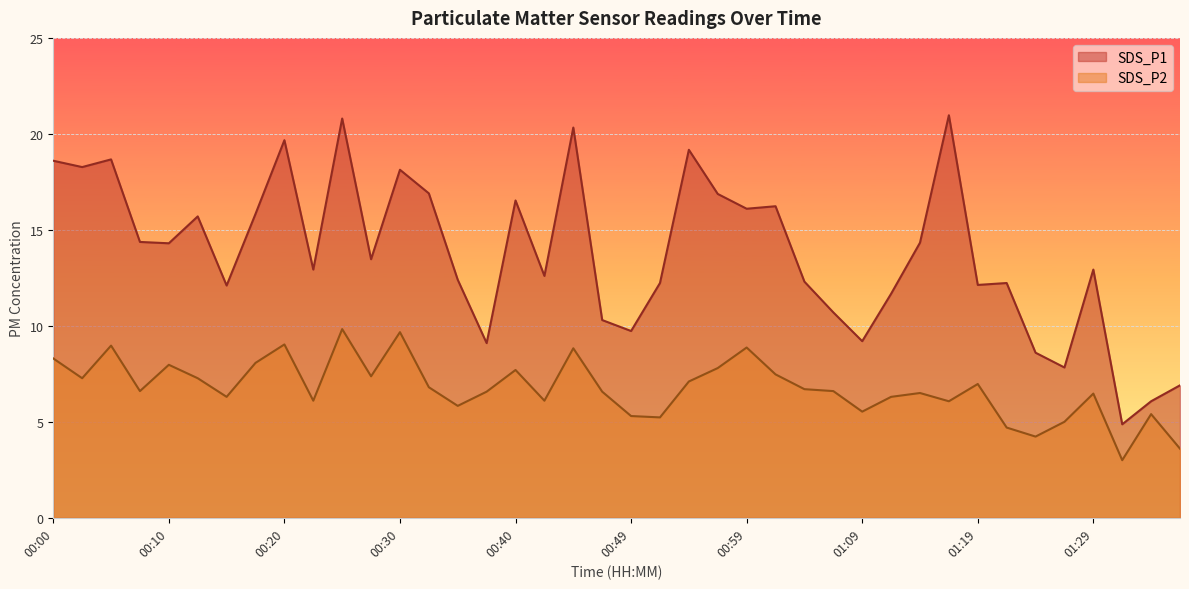

What is the minimum value shown in the chart?

3.0